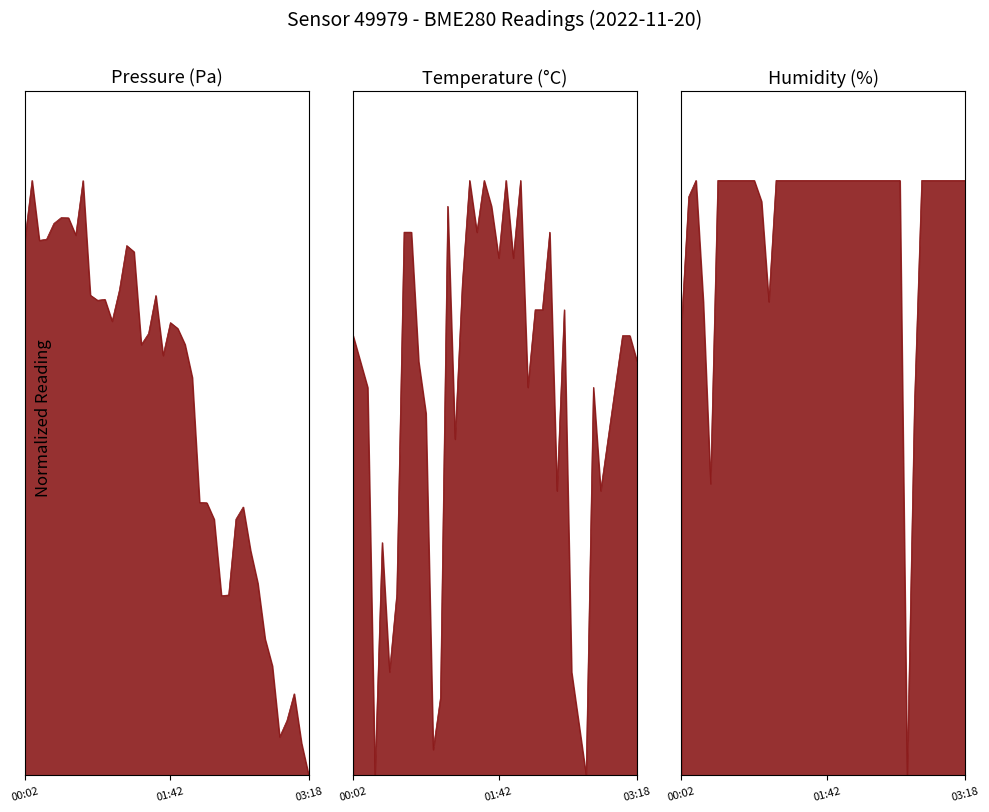

Rank the categories by humidity value from highest to lowest.

00:12, 00:27, 00:32, 00:37, 00:42, 00:47, 00:52, 01:07, 01:12, 01:17, 01:22, 01:27, 01:32, 01:37, 01:42, 01:47, 01:53, 01:58, 02:03, 02:08, 02:13, 02:18, 02:23, 02:28, 02:33, 02:48, 02:53, 02:58, 03:03, 03:08, 03:13, 03:18, 00:07, 00:57, 00:17, 01:02, 00:02, 02:43, 00:22, 02:38